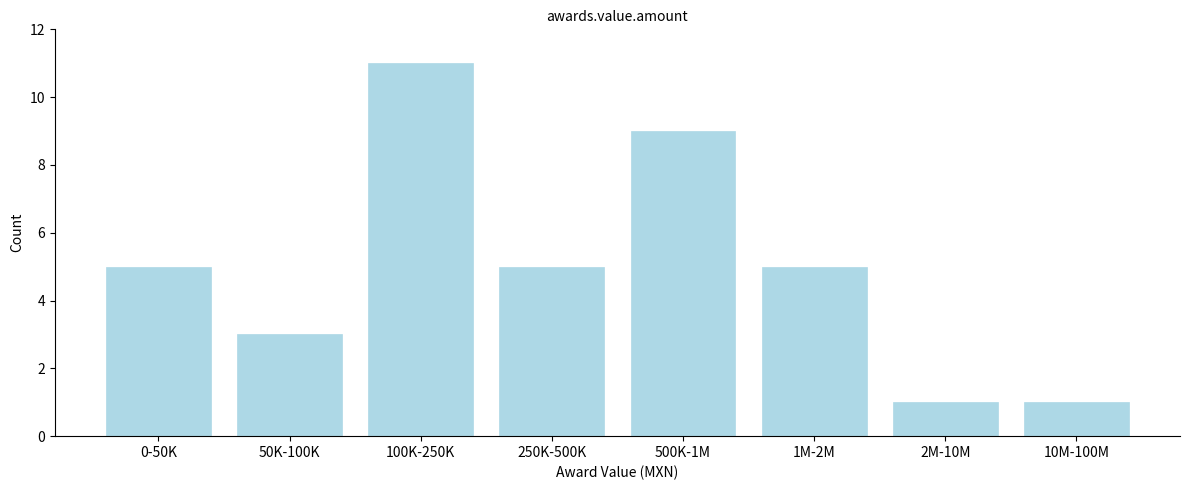

Reading right to left, list all the values displayed in this chart.

1	1	5	9	5	11	3	5